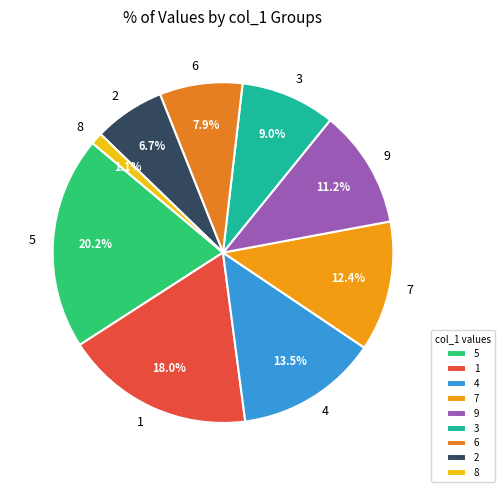

Is there any slice that represents more than half of the pie?

No